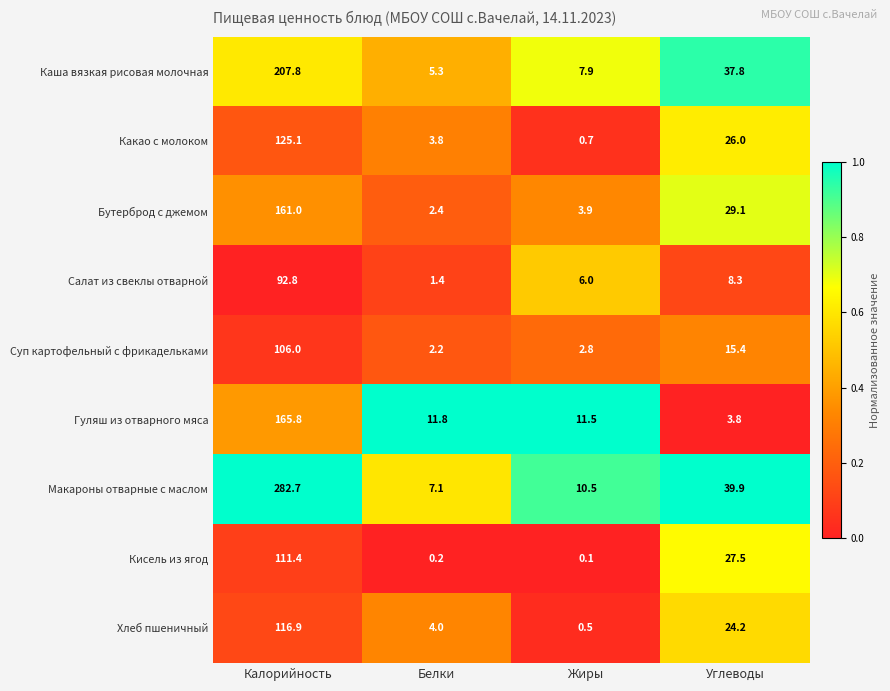

Read the Бутерброд с джемом value at Жиры.

3.9